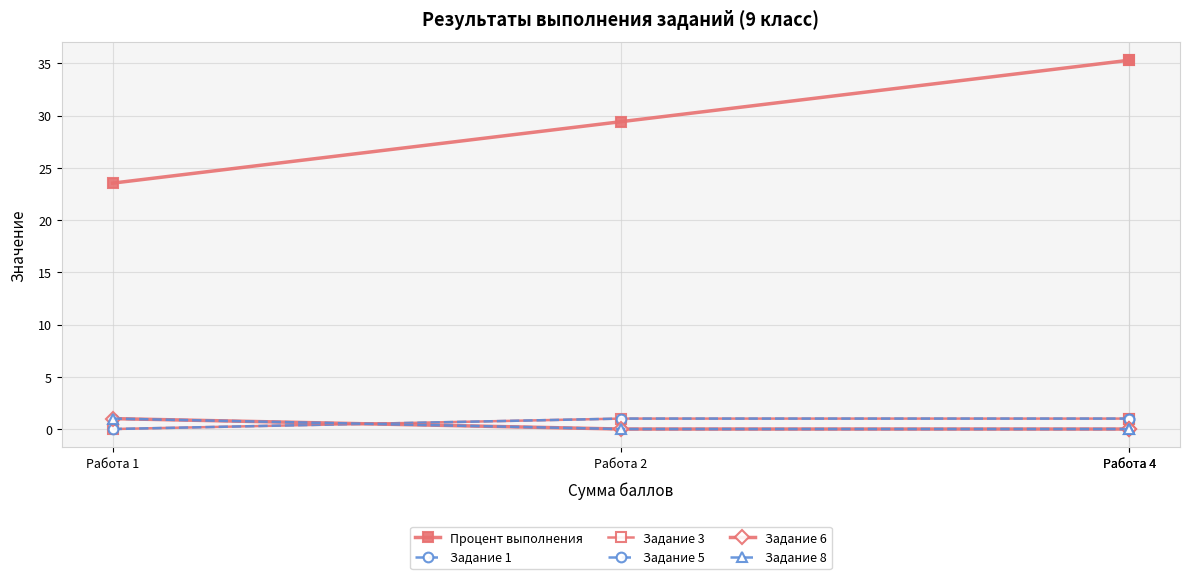

Between Работа 1 and Работа 4, which series saw the biggest shift?

Процент выполнения